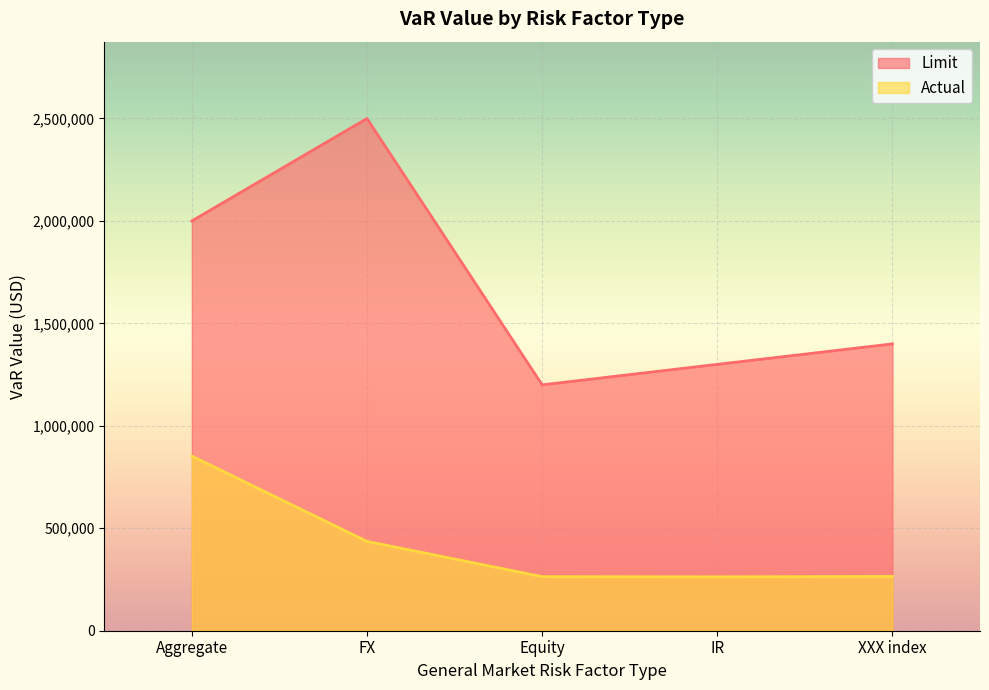

What are all the series names shown in the legend?

Limit, Actual